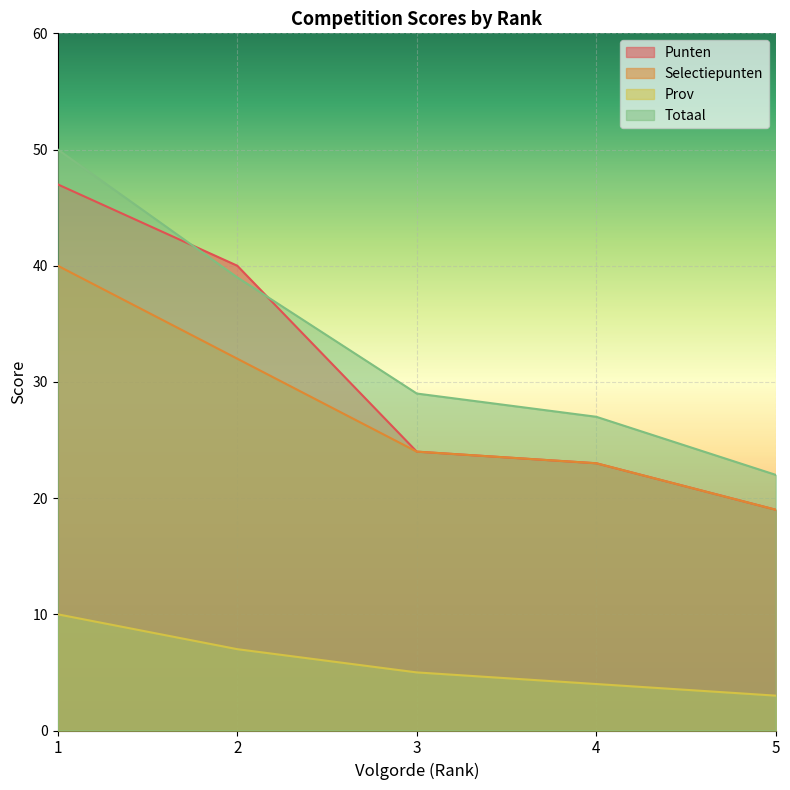

What is the smallest value displayed?

3